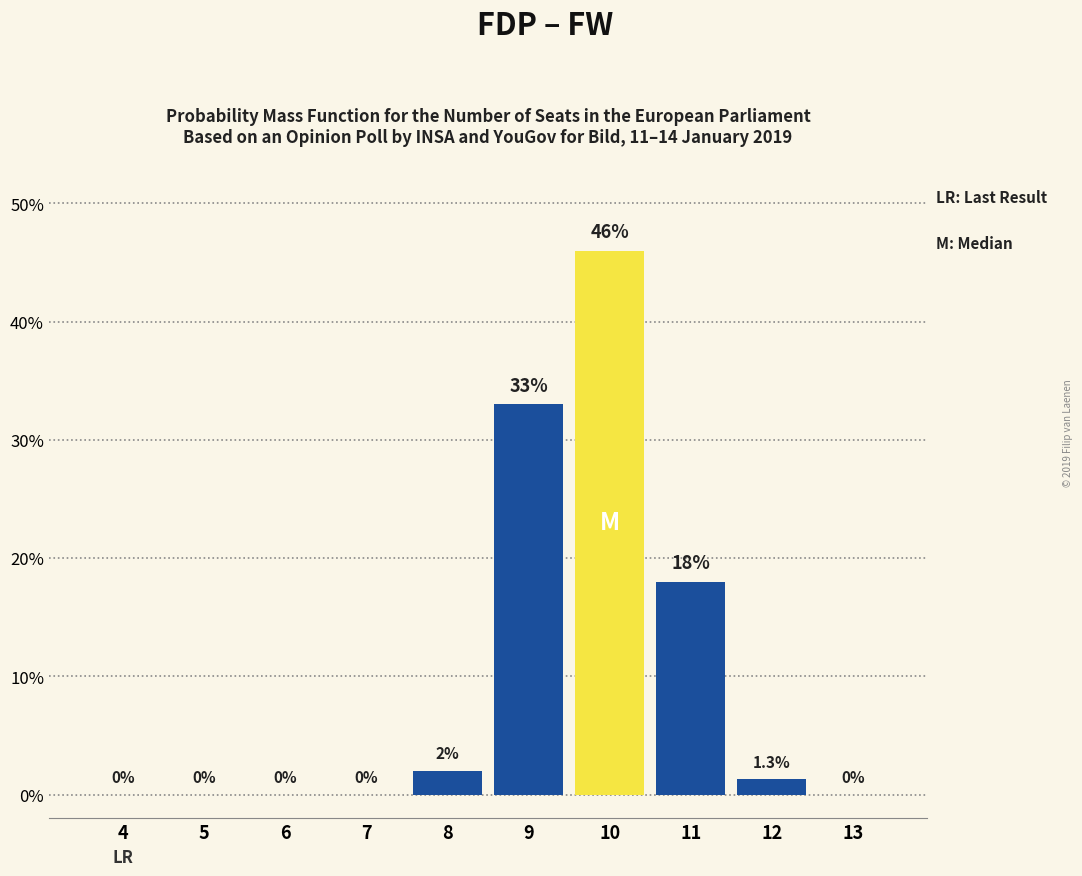

Reading left to right, what are all the values shown in this chart?

4=0.0	5=0.0	6=0.0	7=0.0	8=2.0	9=33.0	10=46.0	11=18.0	12=1.3	13=0.0